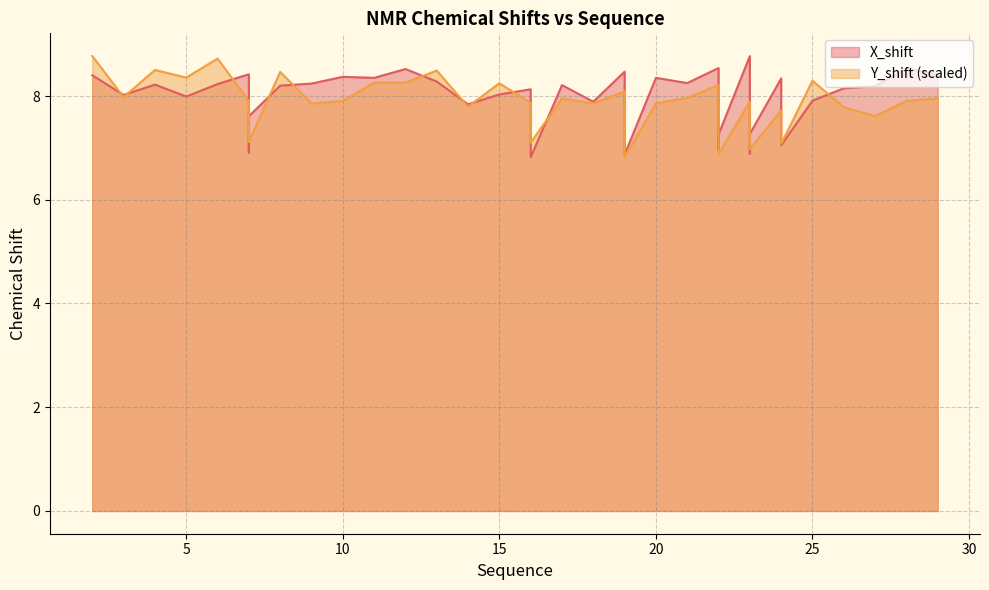

Which series has the widest spread of values?

X_shift